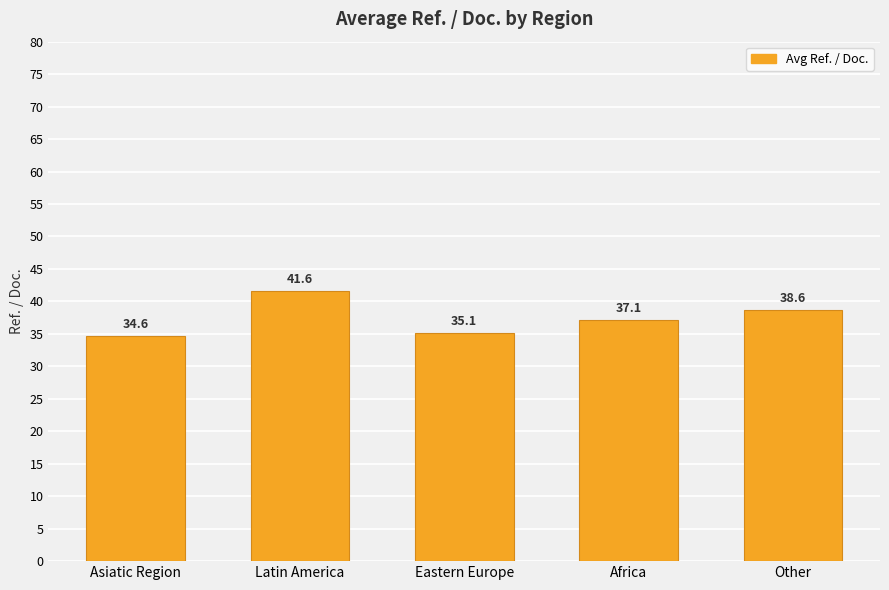

What value does the data have at Latin America?

41.6